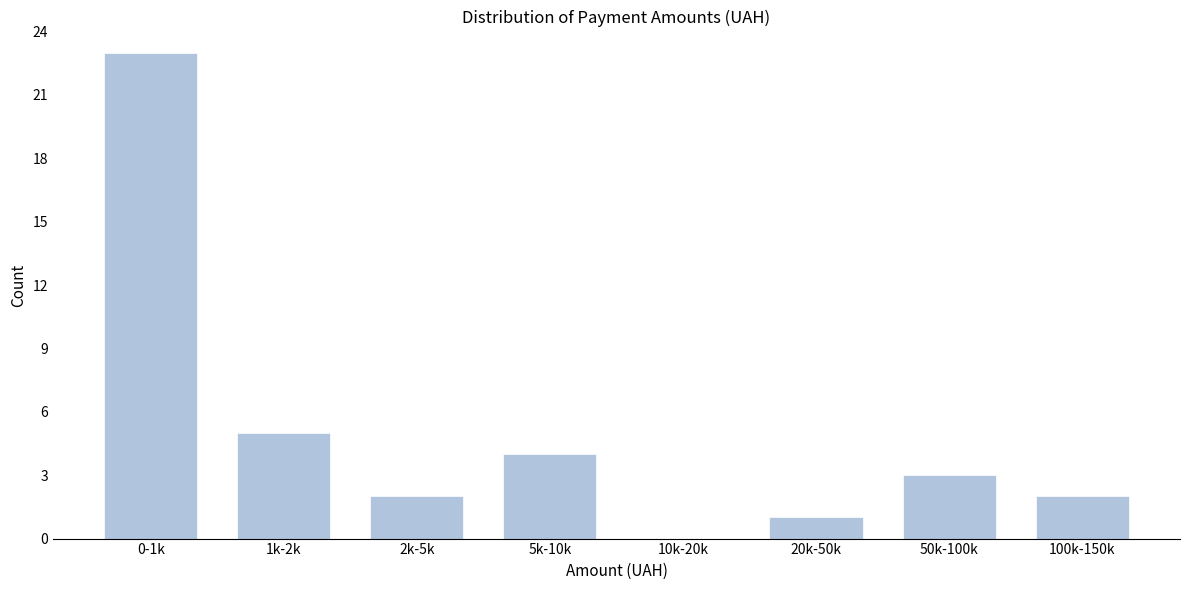

Reading left to right, list all the values displayed in this chart.

0-1k=23	1k-2k=5	2k-5k=2	5k-10k=4	10k-20k=0	20k-50k=1	50k-100k=3	100k-150k=2